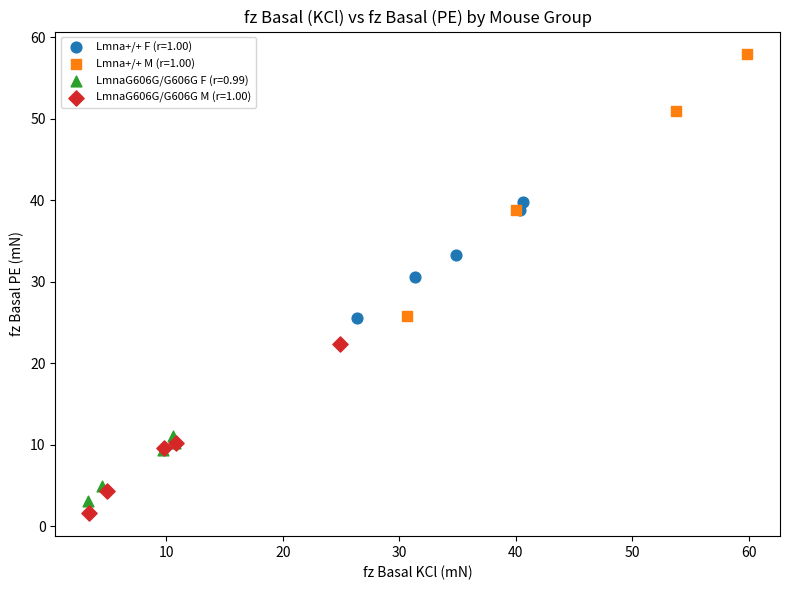

Which series has the largest Y range (max minus min)?

Lmna+/+ M (r=1.00)